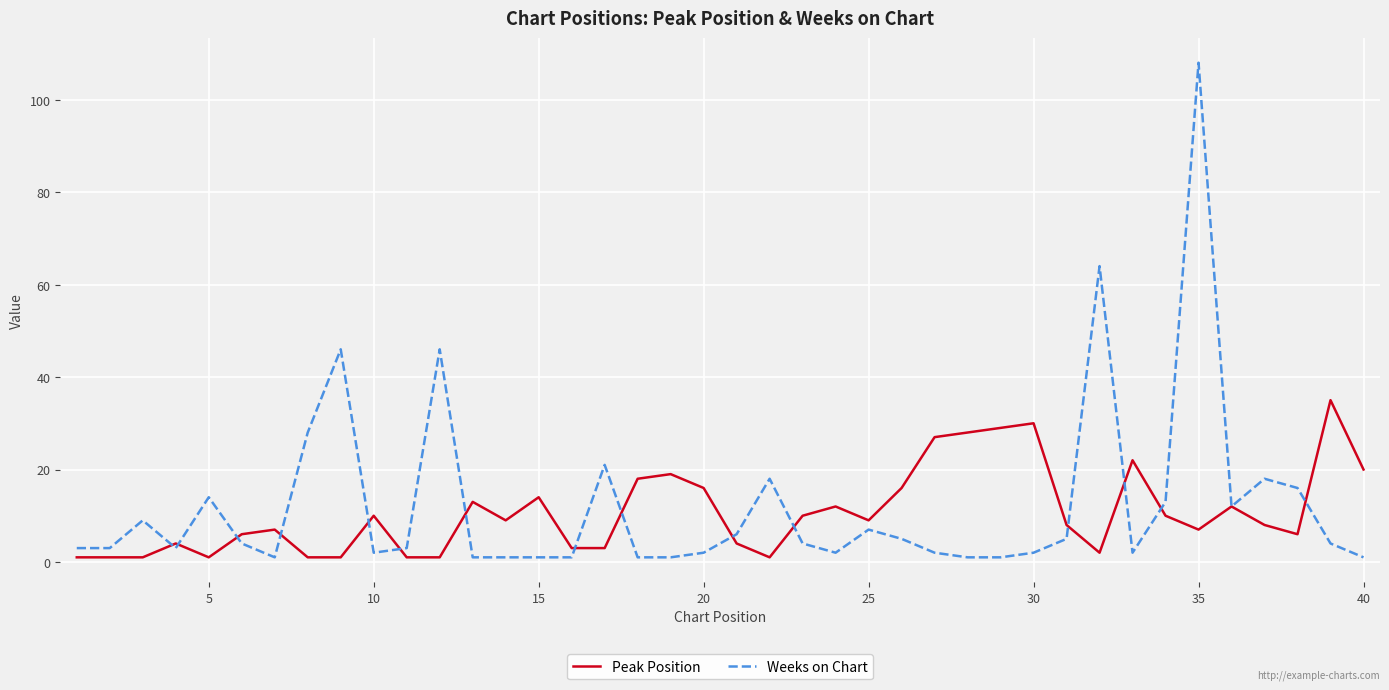

What is the maximum value shown in the chart?

108